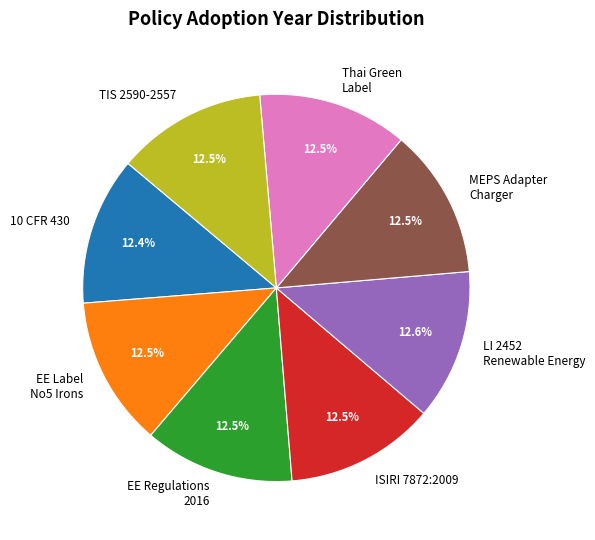

Is the sum of LI 2452 Renewable Energy and Thai Green Label greater than half?

No